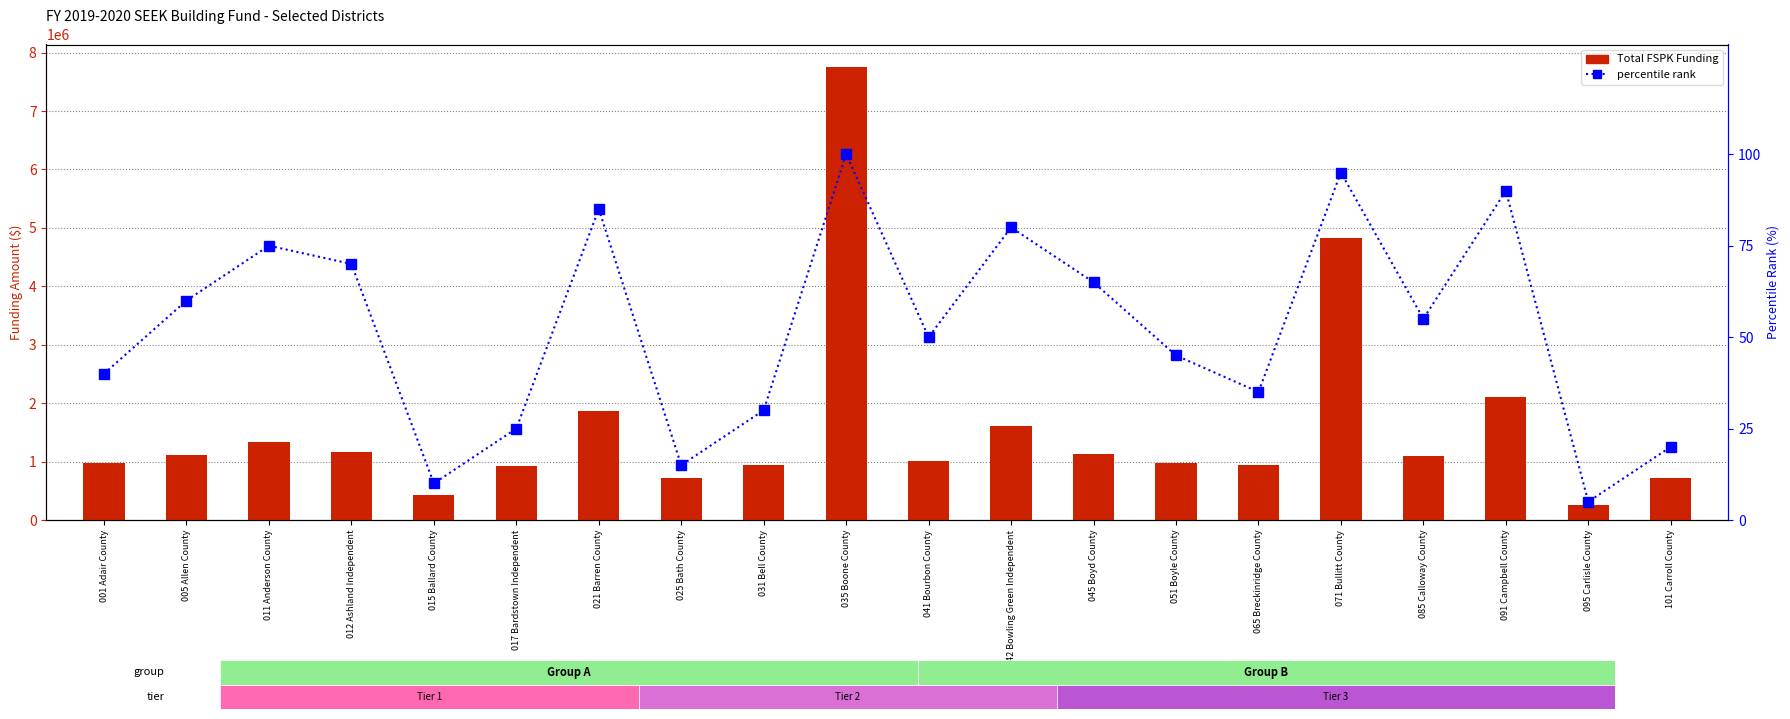

What is the sum of all Total FSPK Funding values?

31918876.0